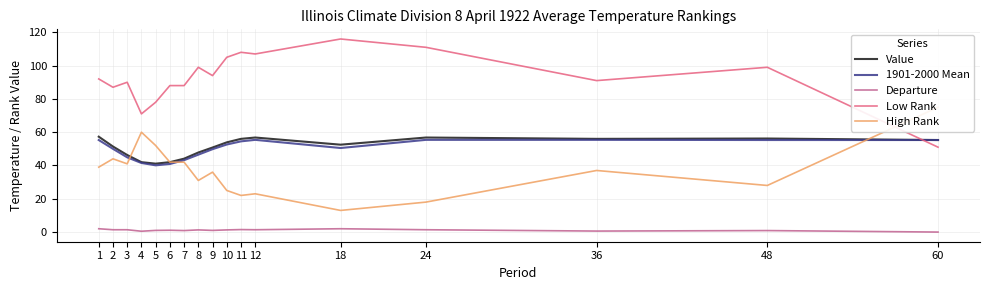

Between 7 and 10, which is larger?

10